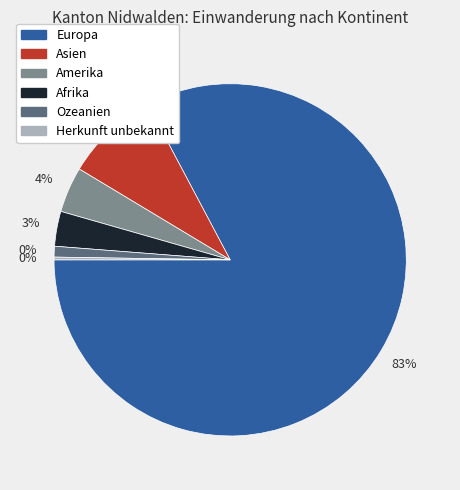

Rank the categories by value from highest to lowest.

Europa, Asien, Amerika, Afrika, Ozeanien, Herkunft unbekannt